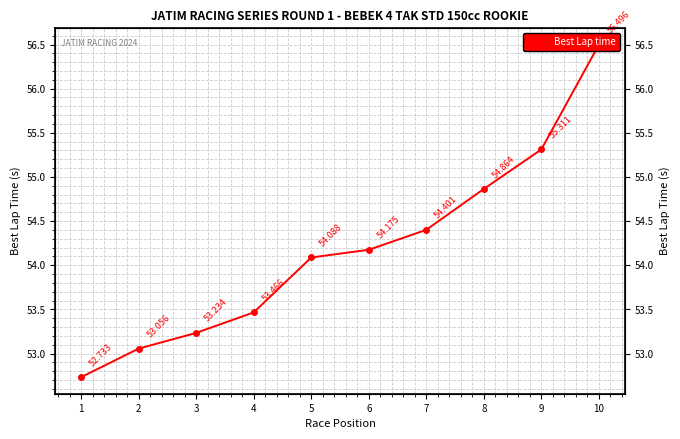

List the labels in order of value, largest first.

10, 9, 8, 7, 6, 5, 4, 3, 2, 1